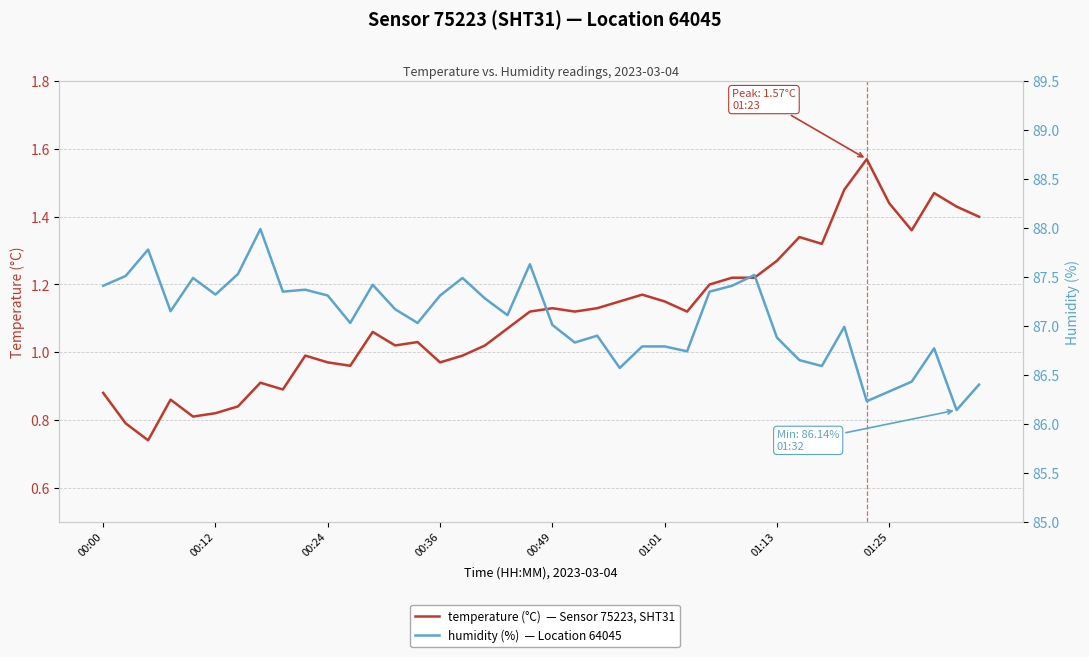

How many lines are shown in the chart?

2